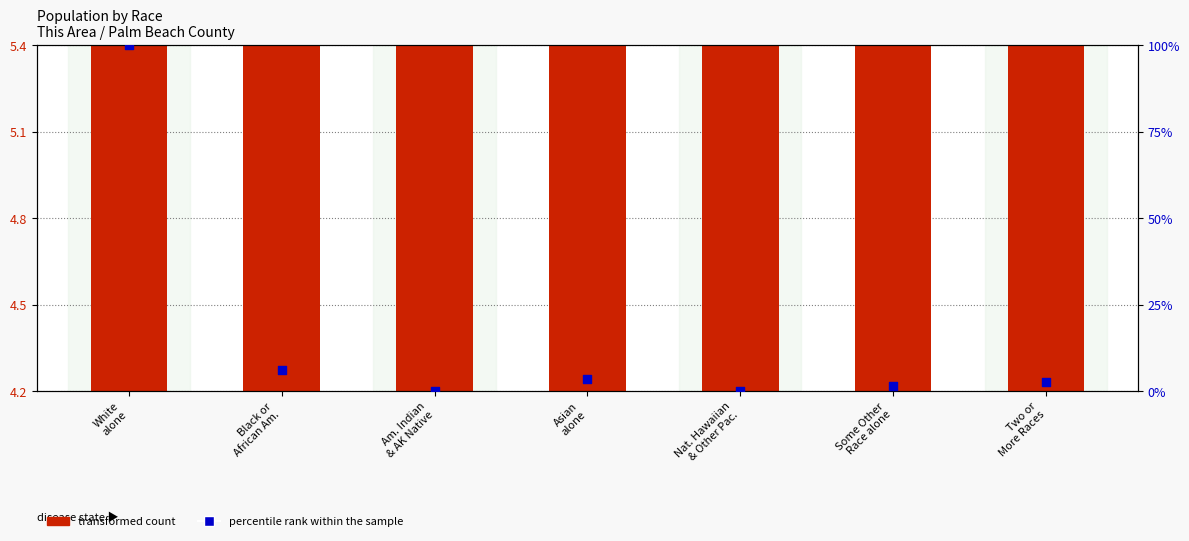

Which series reaches the maximum Y coordinate?

percentile rank within the sample